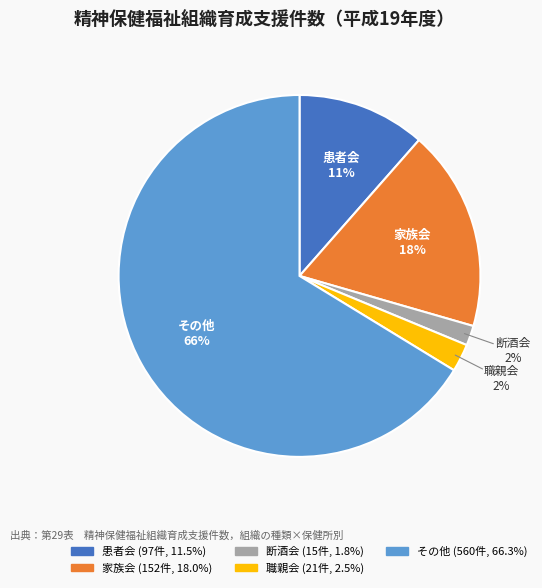

Does その他 account for over 50% of the chart?

Yes